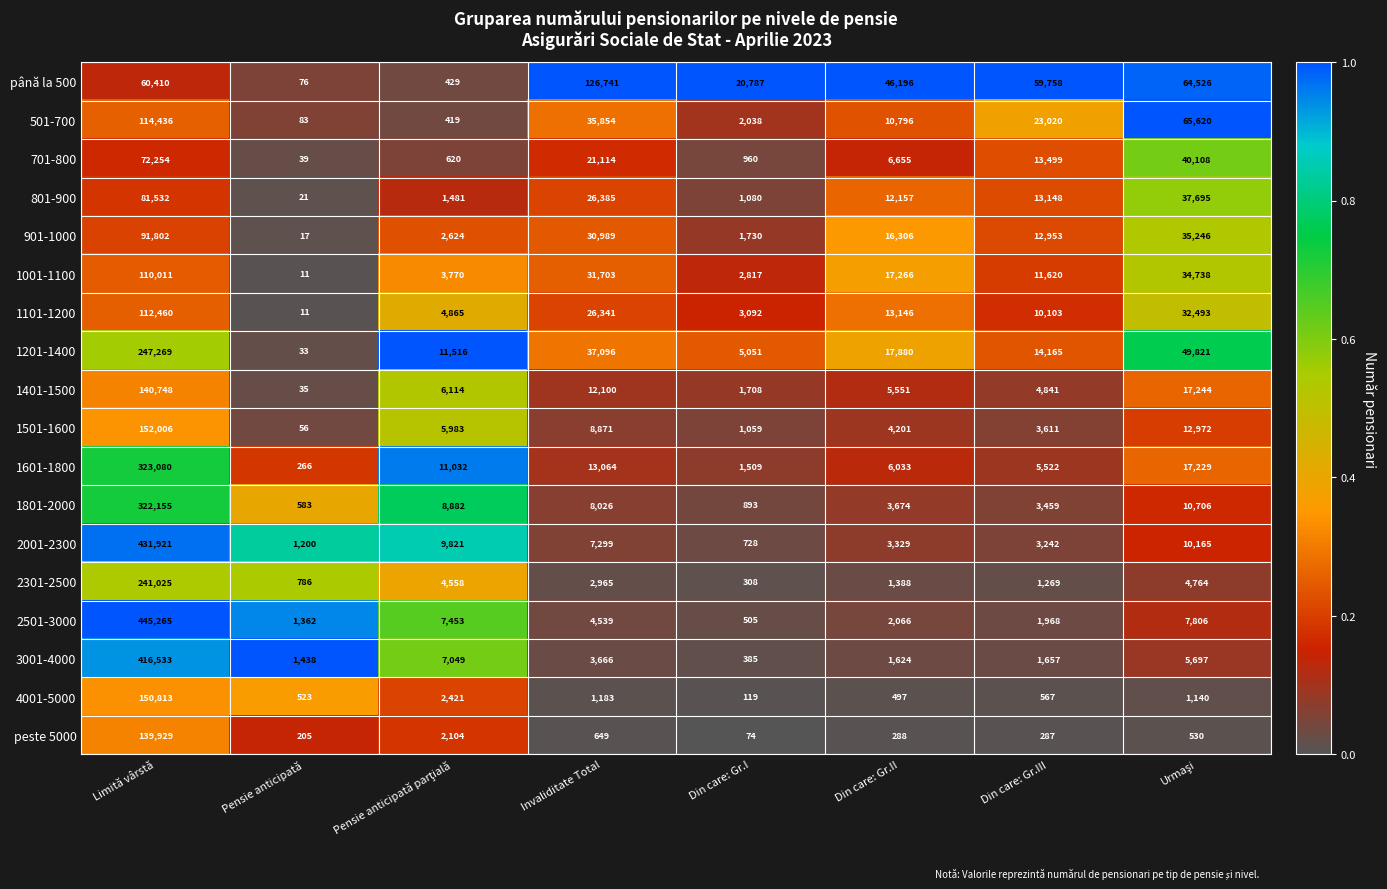

Which category has the lowest value across all series?

Pensie anticipată